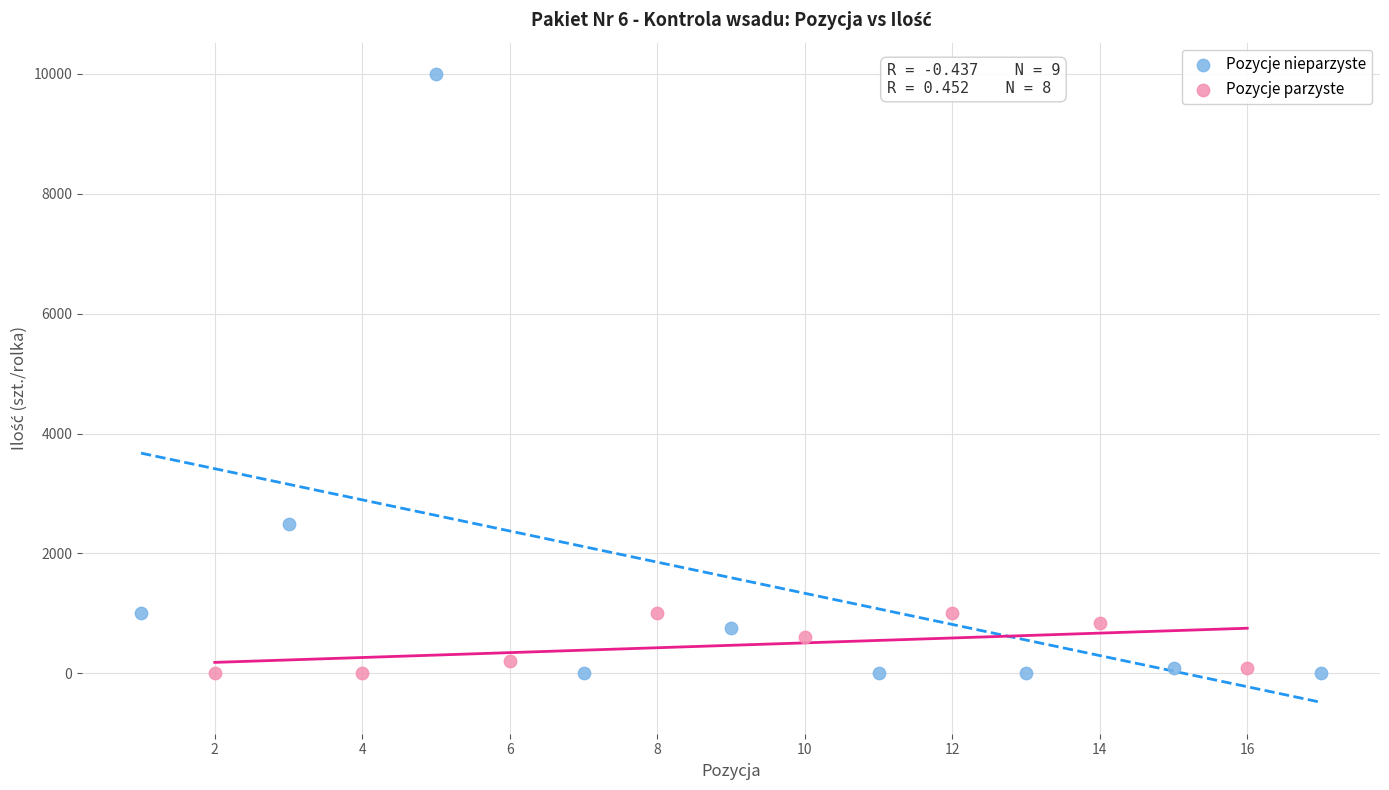

Which series has the widest spread of Y values?

Pozycje nieparzyste